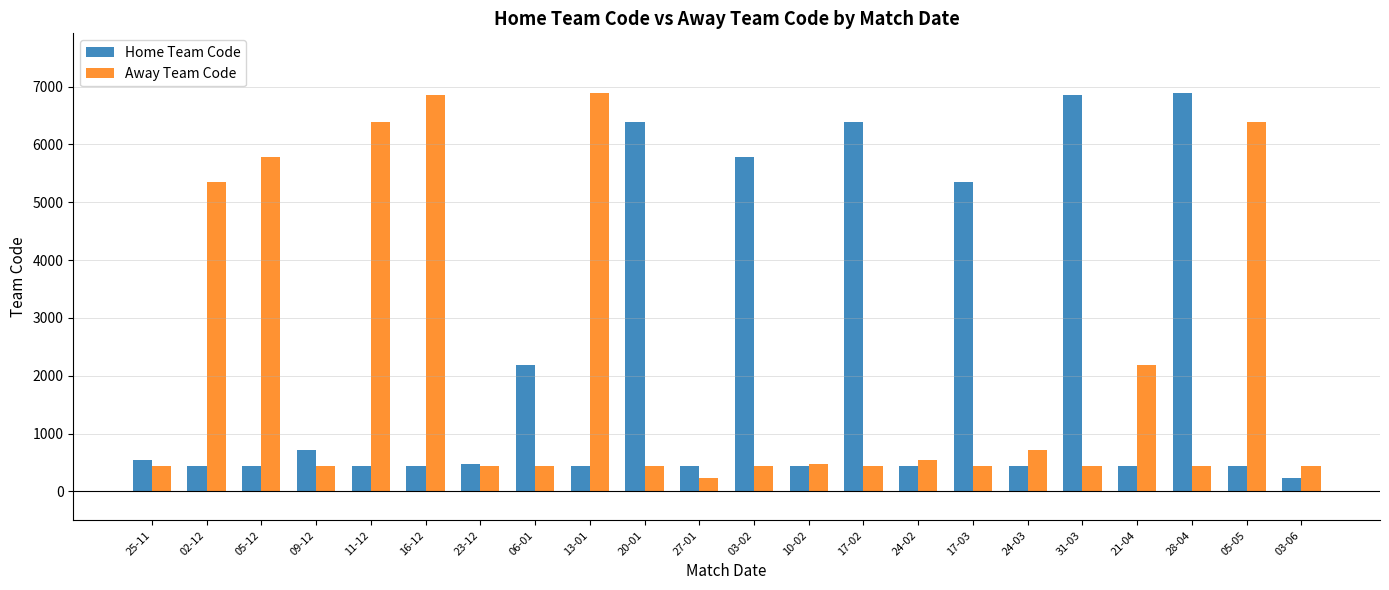

What is the difference between the Away Team Code values at 06-01 and 02-12?

4906